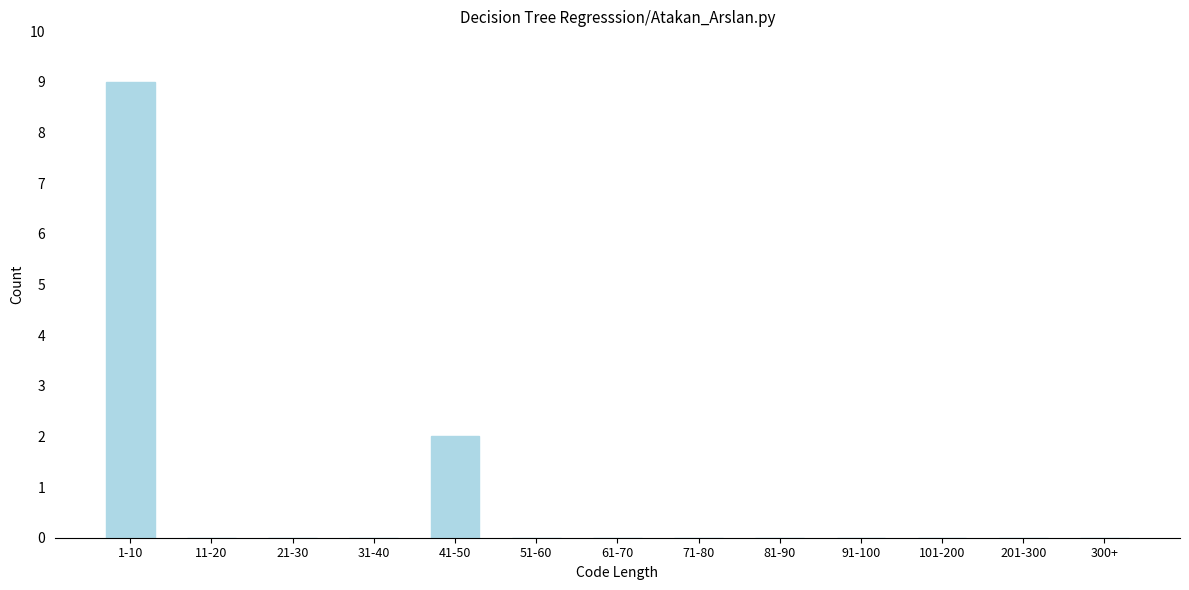

At which label is the value closest to 4?

41-50